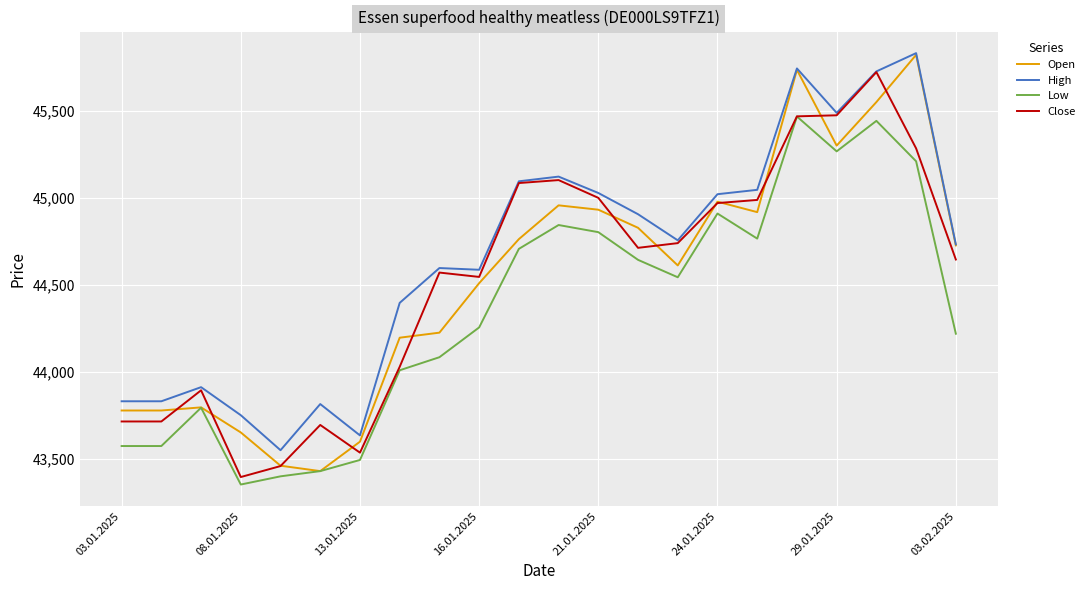

Which series has the largest range (max minus min)?

Open